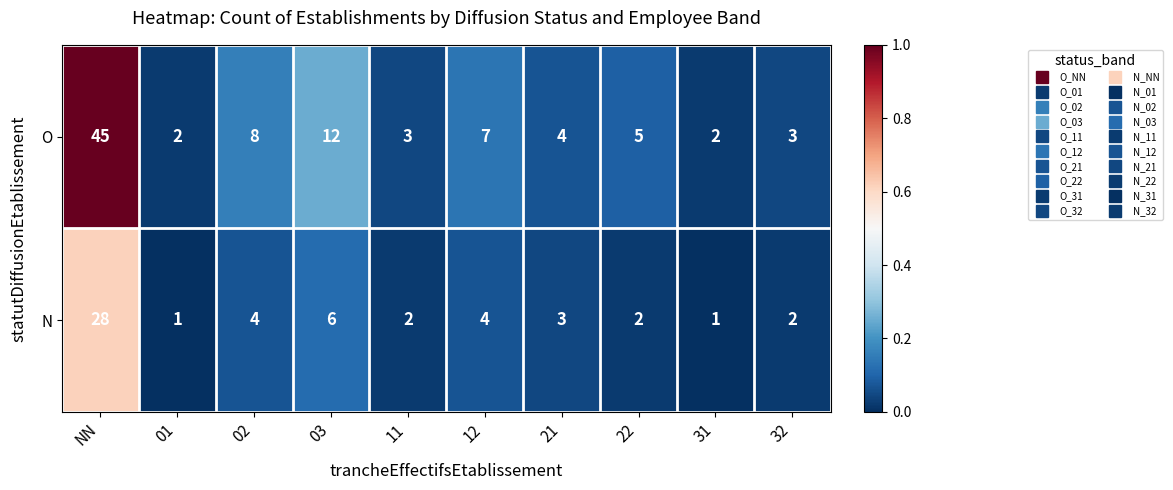

What is the highest value of the N series?

28